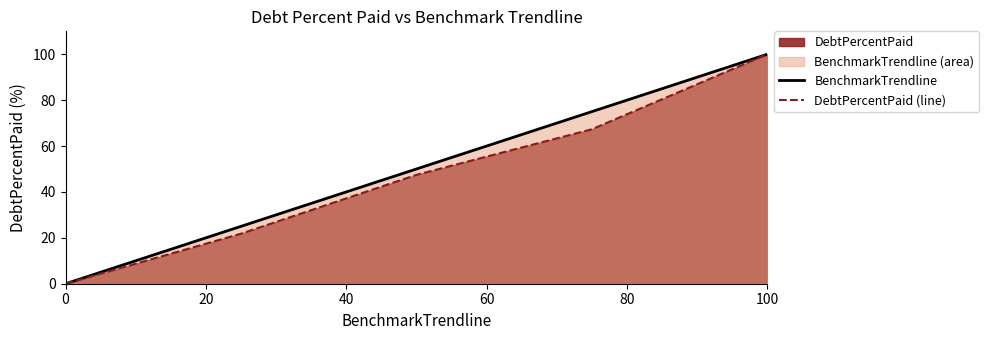

What is the sum of all BenchmarkTrendline values?

250.0